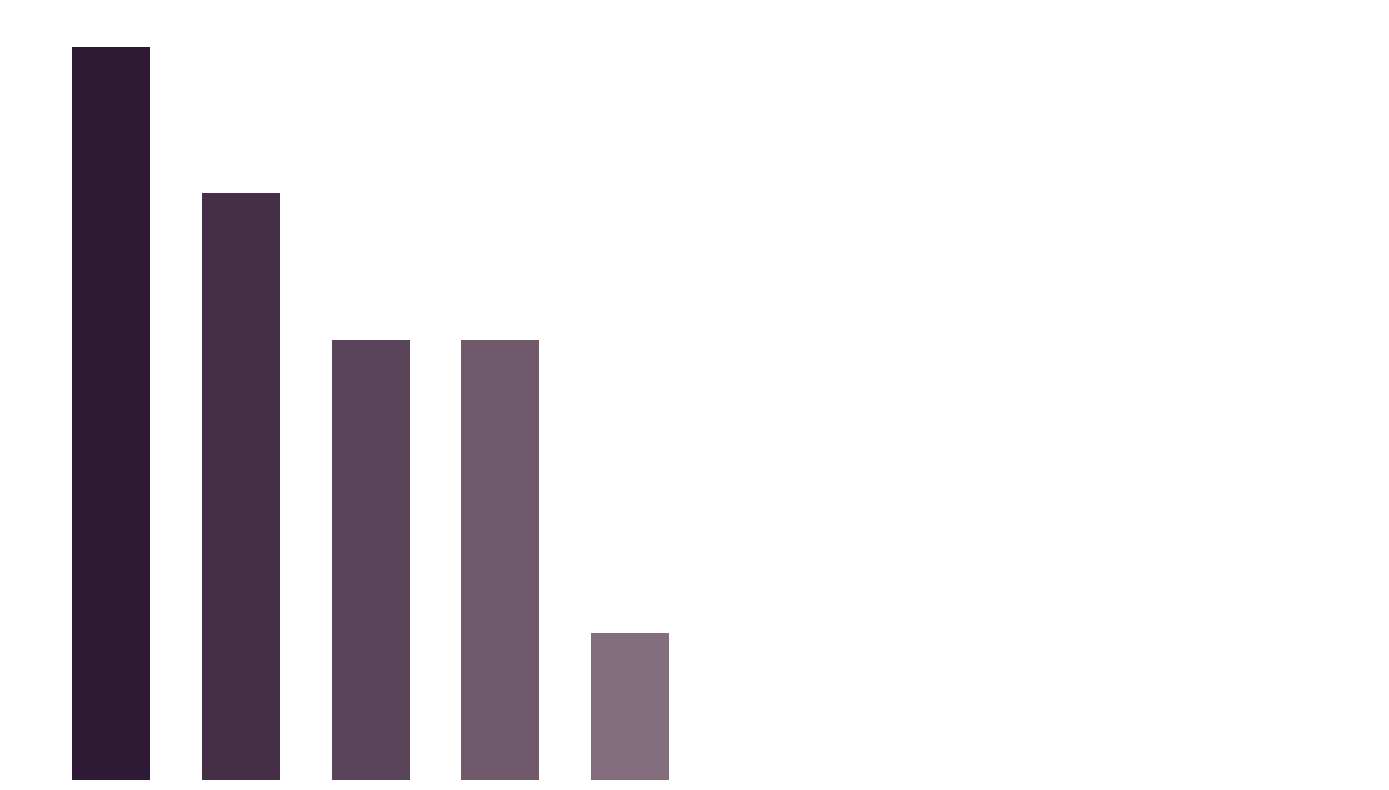

Reading right to left, extract all data points from this chart.

9=0	8=0	7=0	6=0	5=0	4=1	3=3	2=3	1=4	0=5